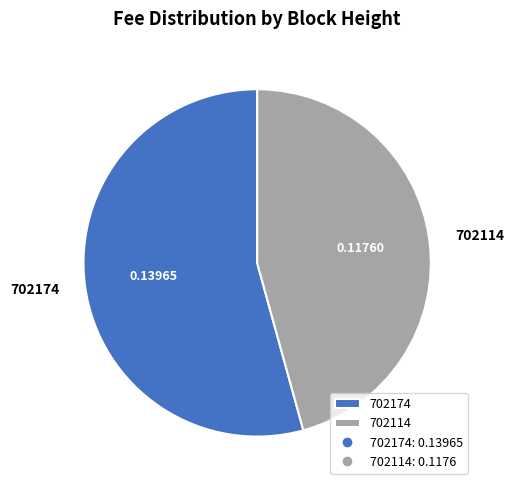

Is it true that 702174 is 45% of the pie?

False